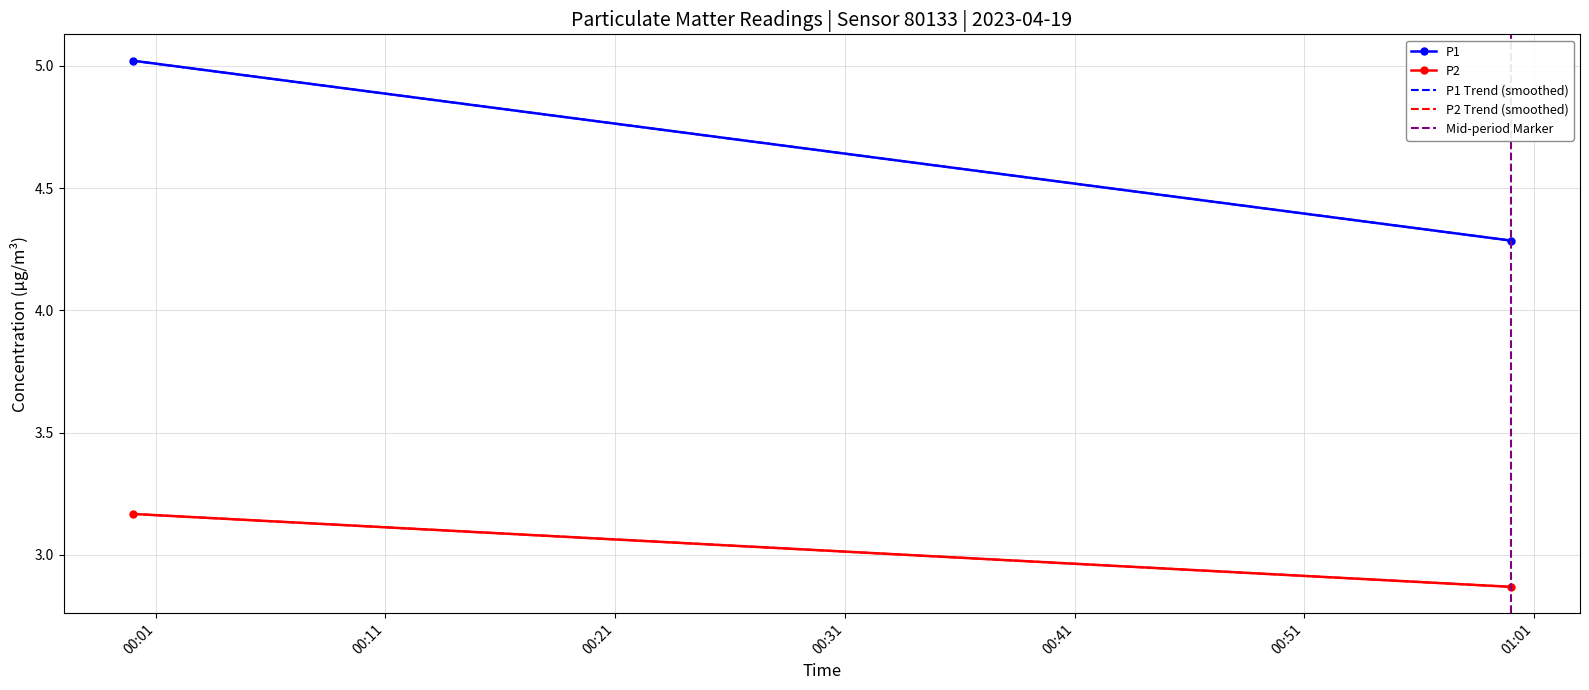

Reading left to right, what are all the values shown in this chart?

P1: 5.0	4.3
P2: 3.2	2.9
P1 Trend (smoothed): 5.0	4.3
P2 Trend (smoothed): 3.2	2.9
Mid-period Marker: 0.0	1.0